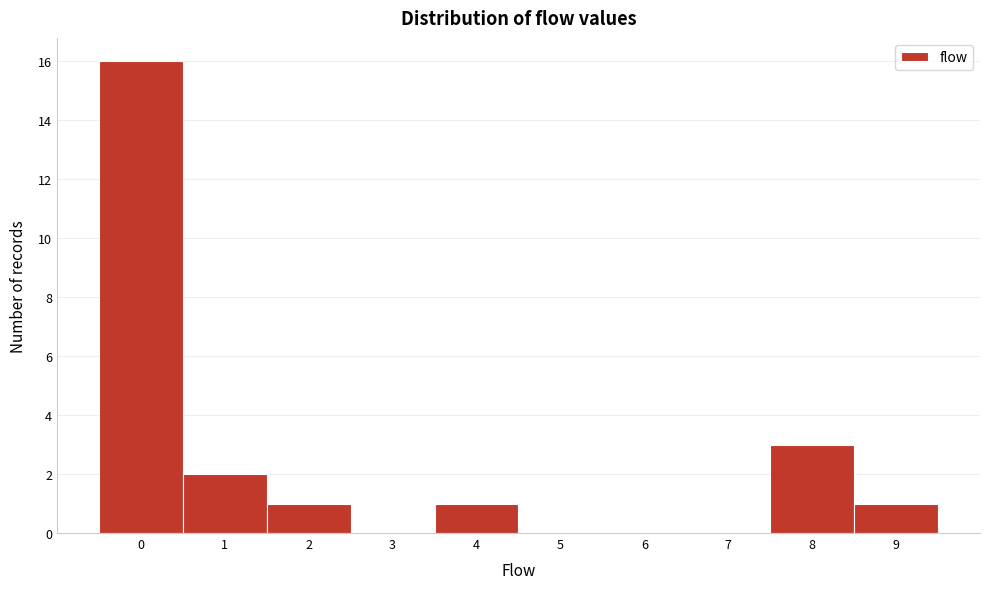

Reading right to left, extract all data points from this chart.

9=1	8=3	7=0	6=0	5=0	4=1	3=0	2=1	1=2	0=16